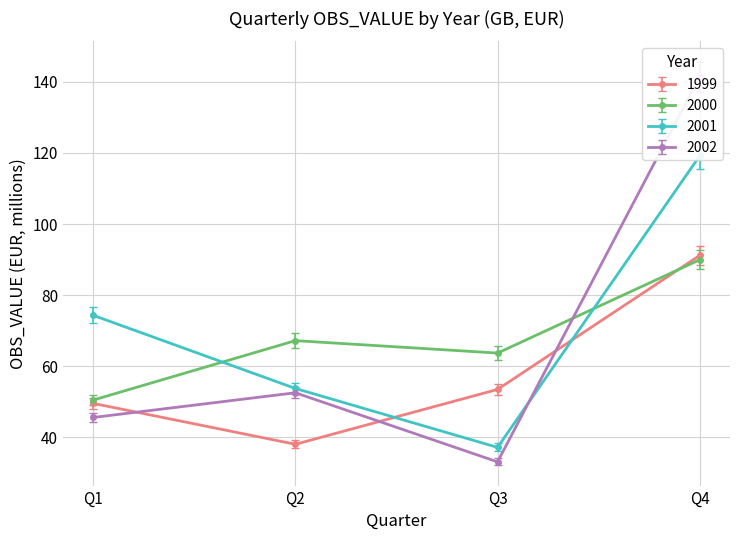

What value does the 2002 series have at Q3?

33.1